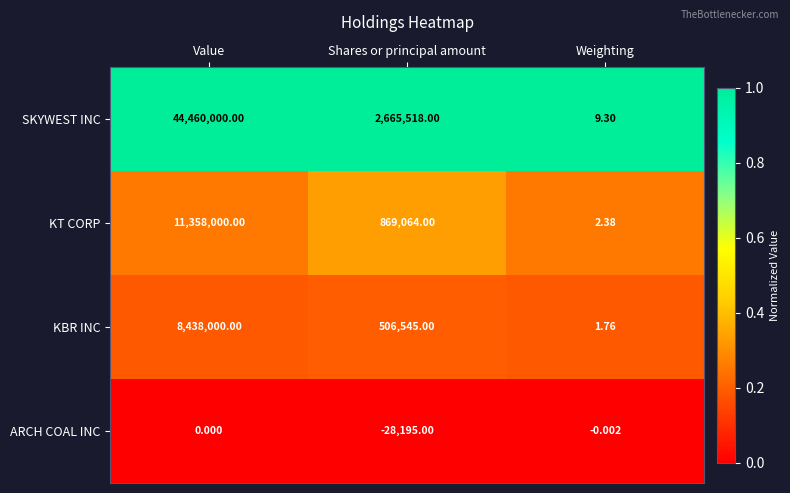

At how many categories does at least one series exceed 0?

3